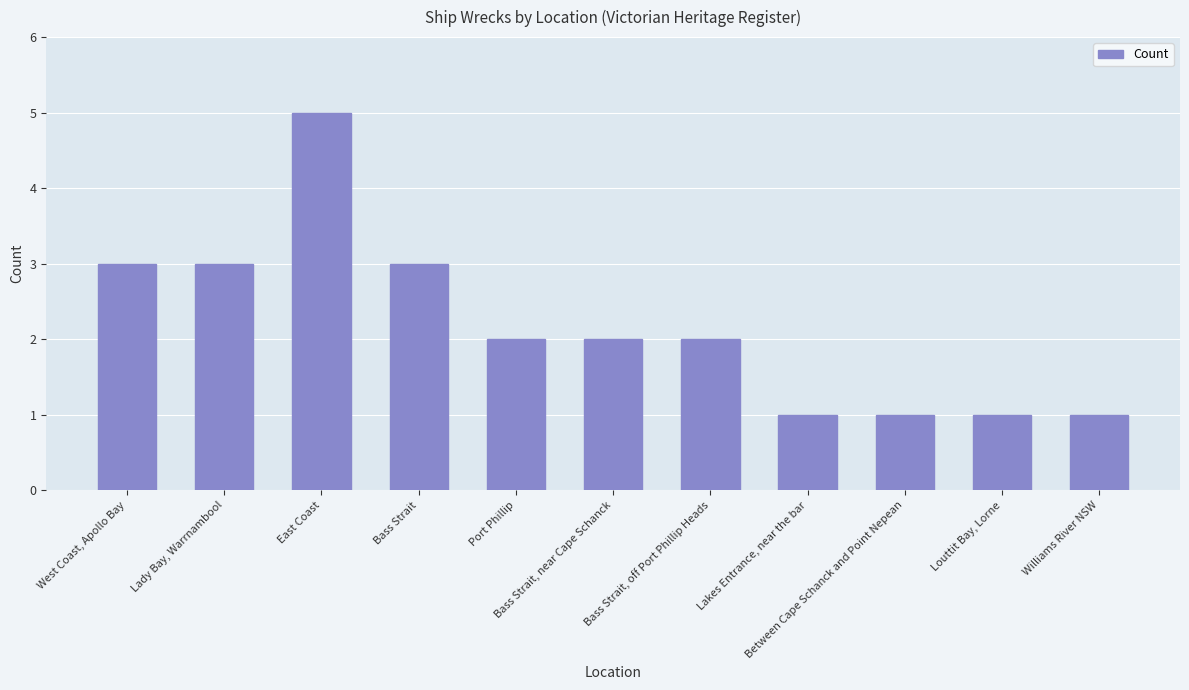

What is the sum of all values?

24